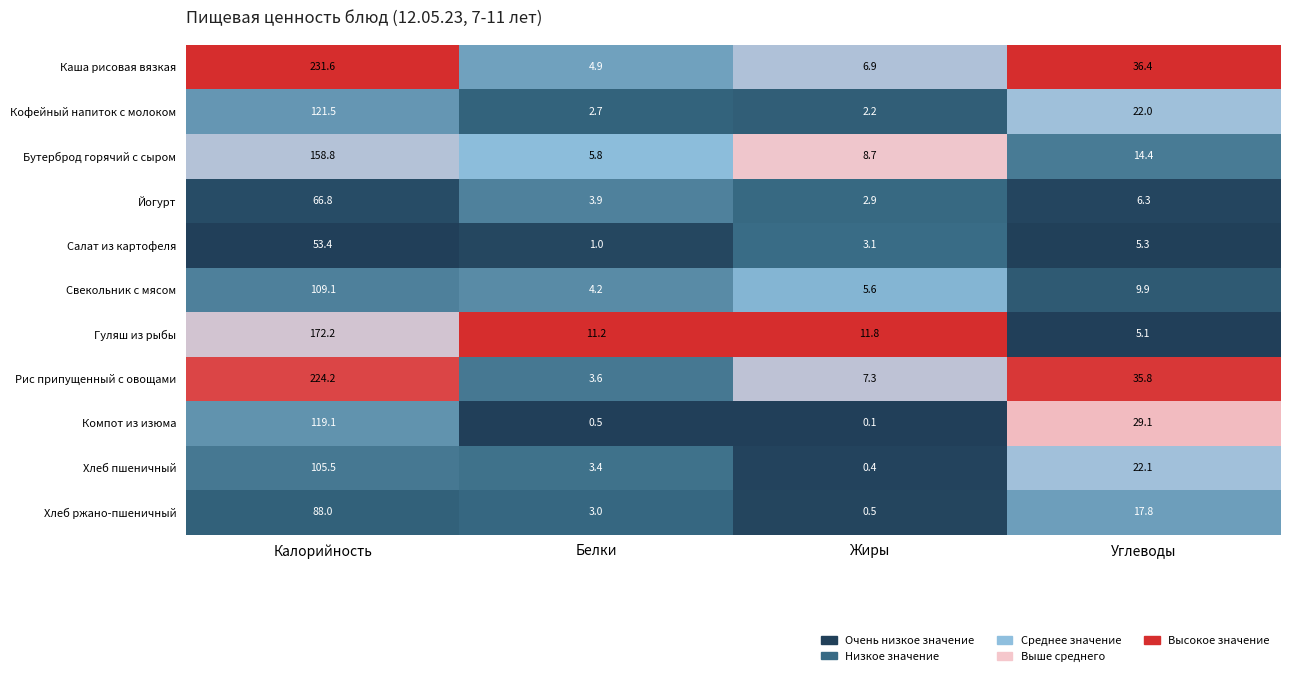

Read the Каша рисовая вязкая value at Углеводы.

36.4